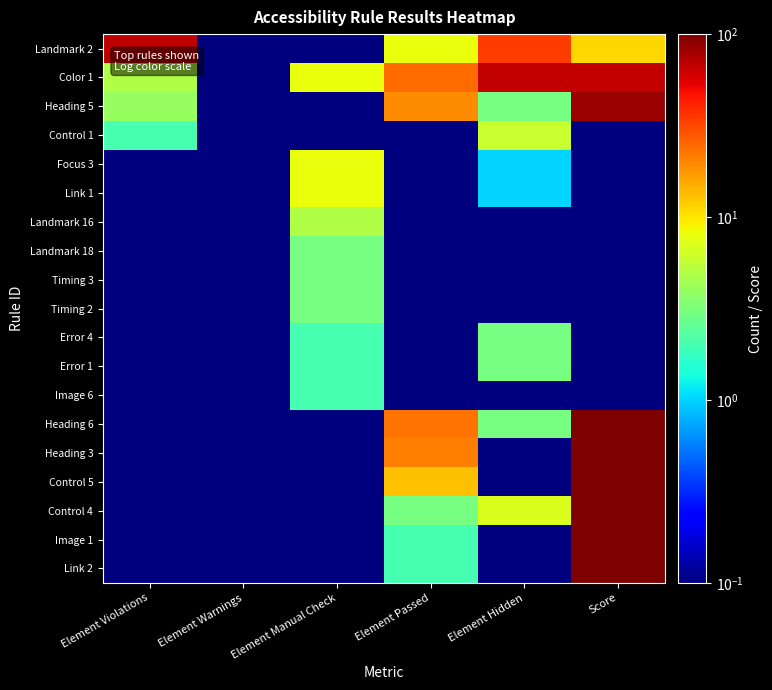

What is the difference between the highest and lowest values at Element Manual Check?

7.9